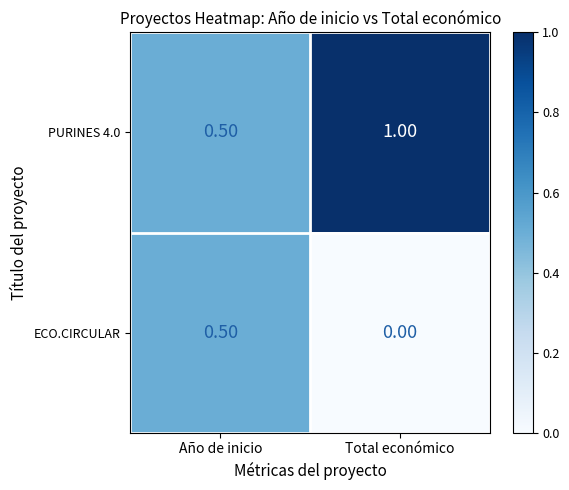

What is the sum of all PURINES 4.0 values?

1.5